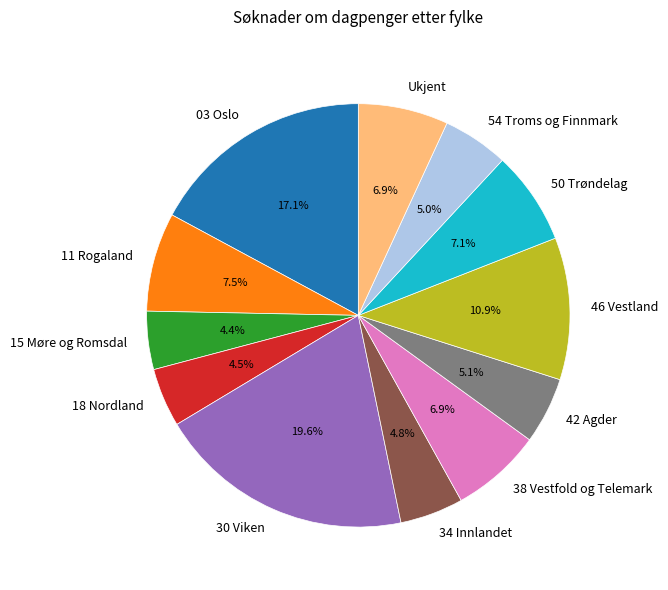

Is it true that 50 Trøndelag is 7% of the pie?

True